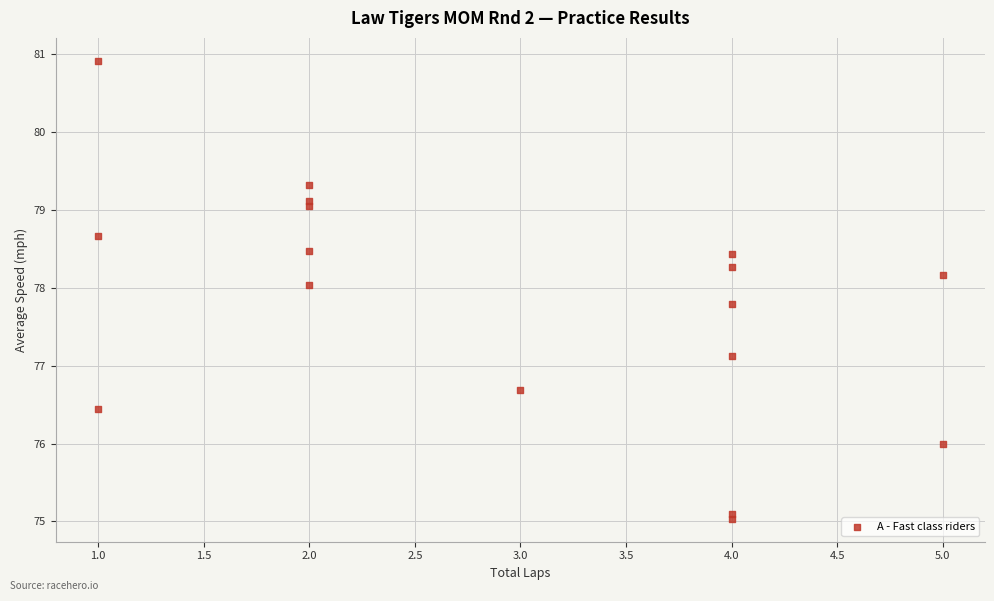

What Y value in the scatter plot is closest to 77?

77.1